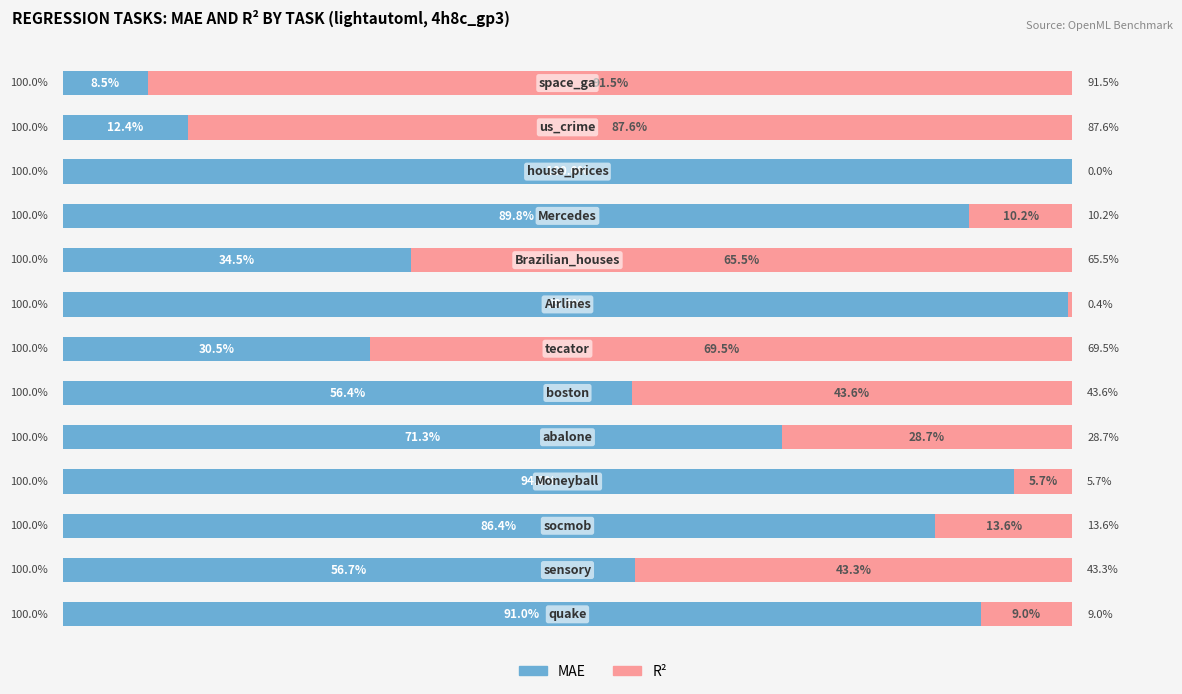

Which series has the largest total across all categories?

MAE